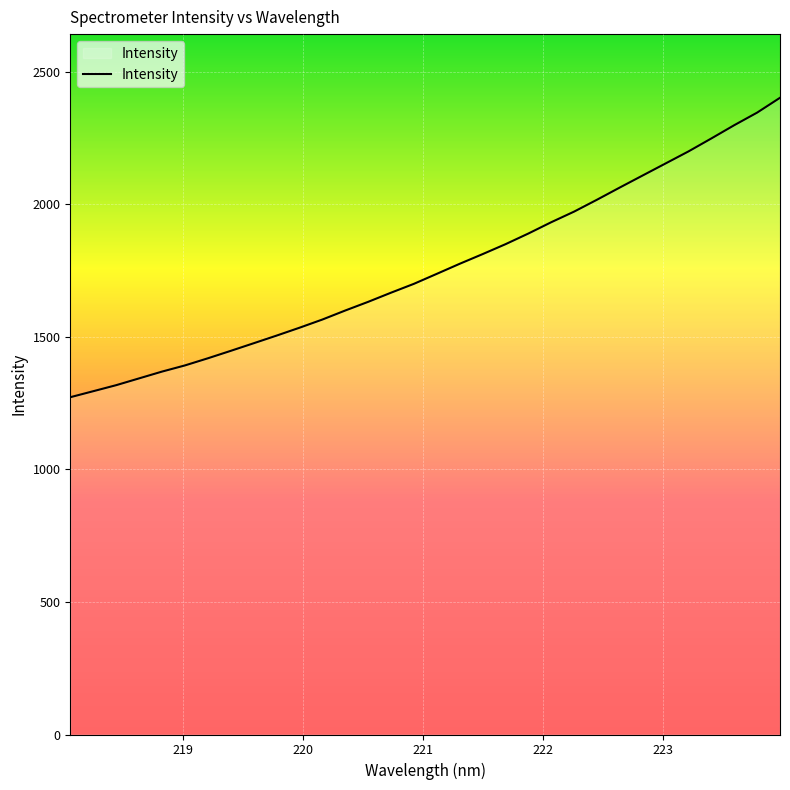

What is the greatest value displayed?

2402.2